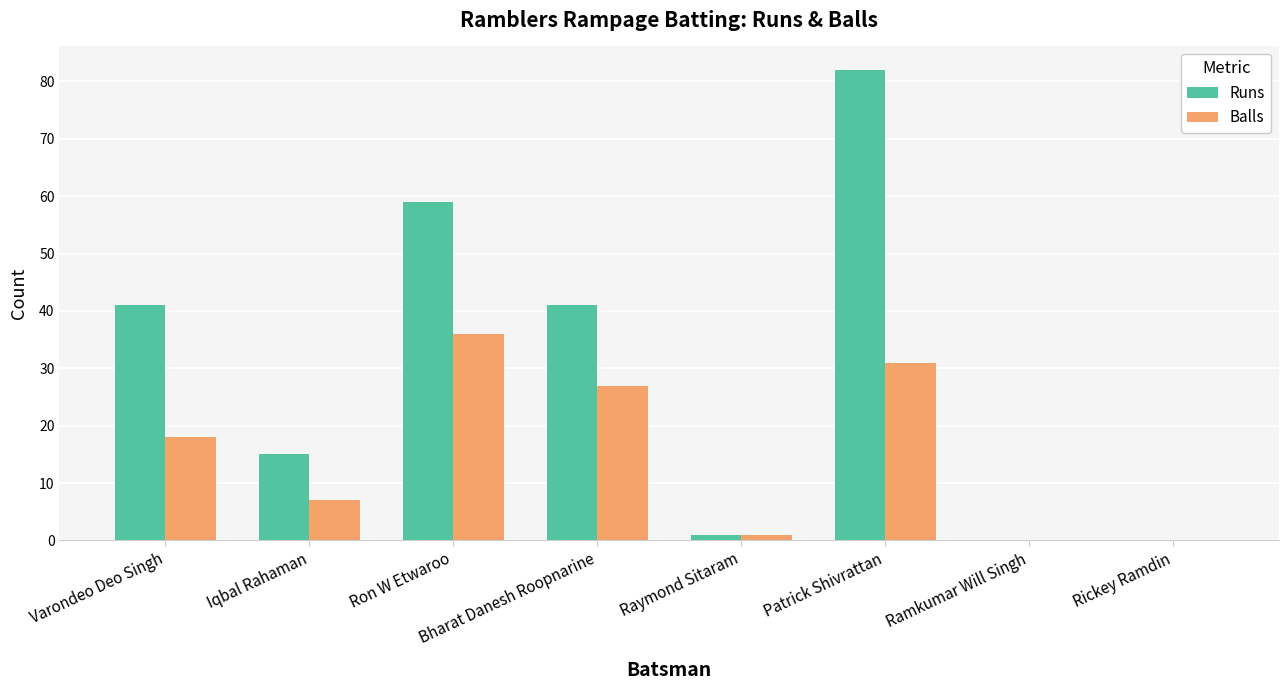

Reading right to left, transcribe all the data shown in this chart.

Runs: 0	0	82	1	41	59	15	41
Balls: 0	0	31	1	27	36	7	18